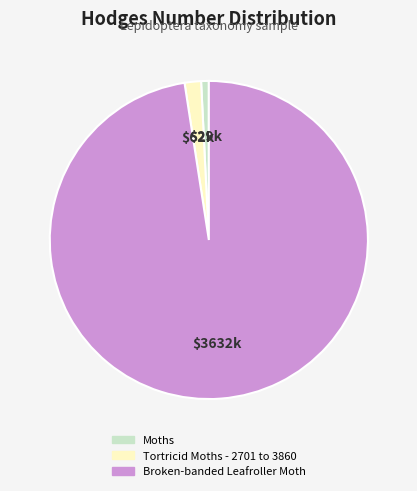

Between Moths and Tortricid Moths - 2701 to 3860, which is larger?

Tortricid Moths - 2701 to 3860